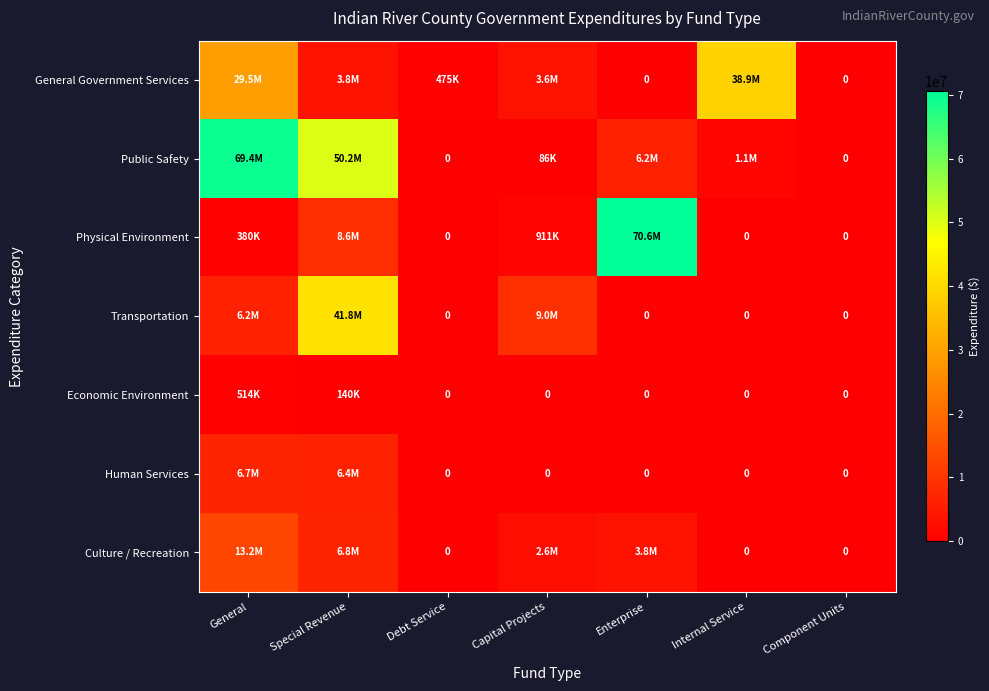

Is it true that Physical Environment equals 5532059 at Special Revenue?

False